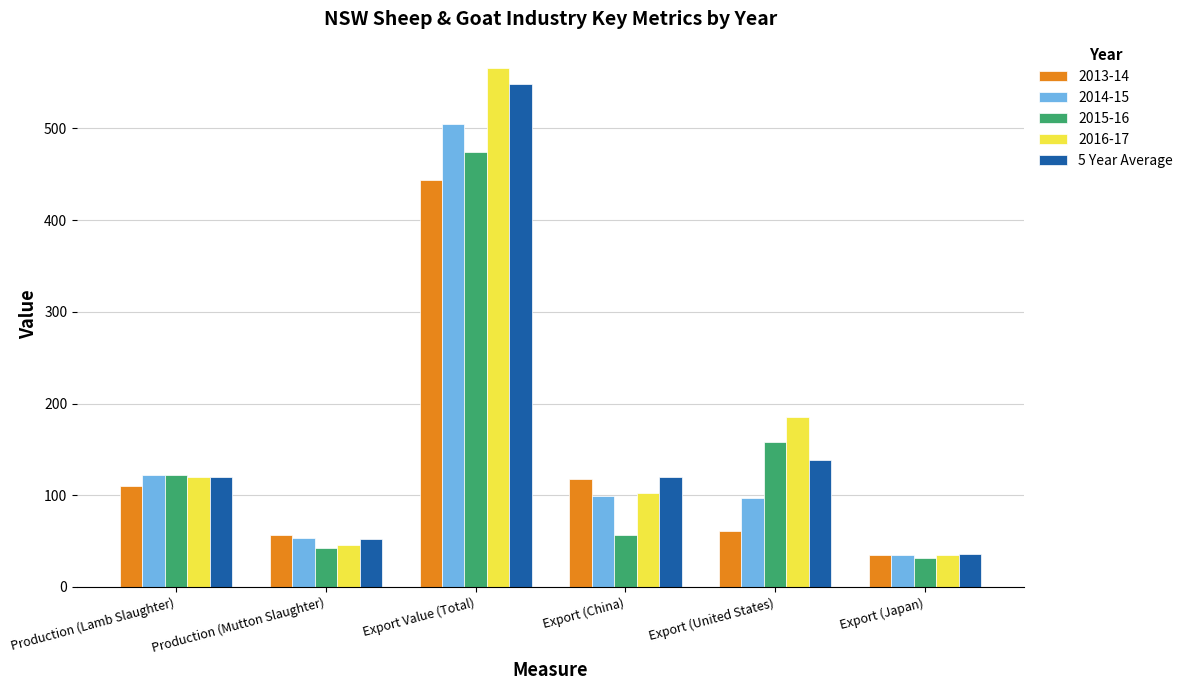

How many bars are there in total?

30